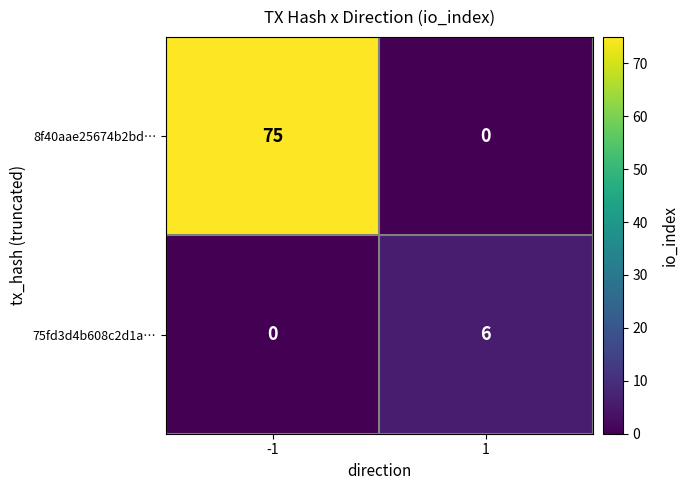

Between -1 and 1, which series saw the biggest shift?

8f40aae25674b2bd…